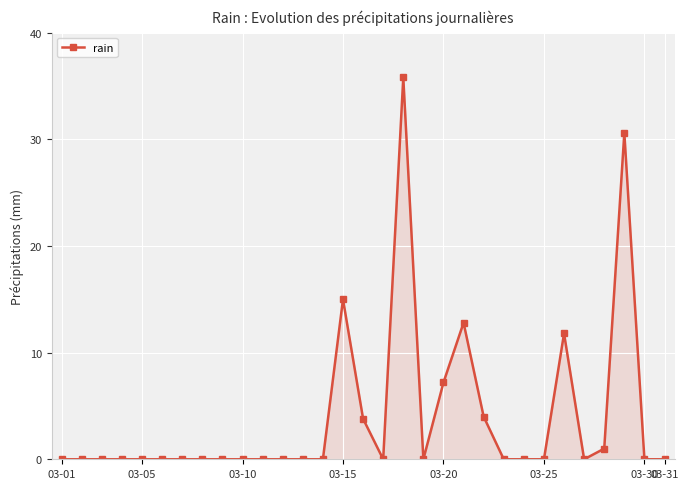

Reading right to left, extract all data points from this chart.

0.0	0.0	30.6	1.0	0.0	11.8	0.0	0.0	0.0	4.0	12.8	7.2	0.0	35.8	0.0	3.8	15.0	0.0	0.0	0.0	0.0	0.0	0.0	0.0	0.0	0.0	0.0	0.0	0.0	0.0	0.0